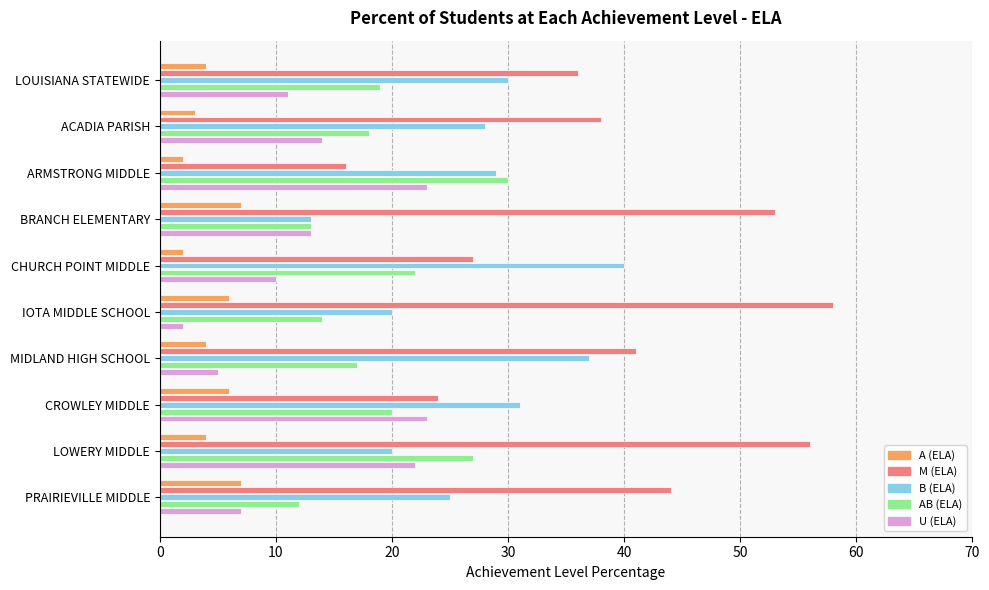

List the series in order of their peak value, lowest first.

A (ELA), U (ELA), AB (ELA), B (ELA), M (ELA)